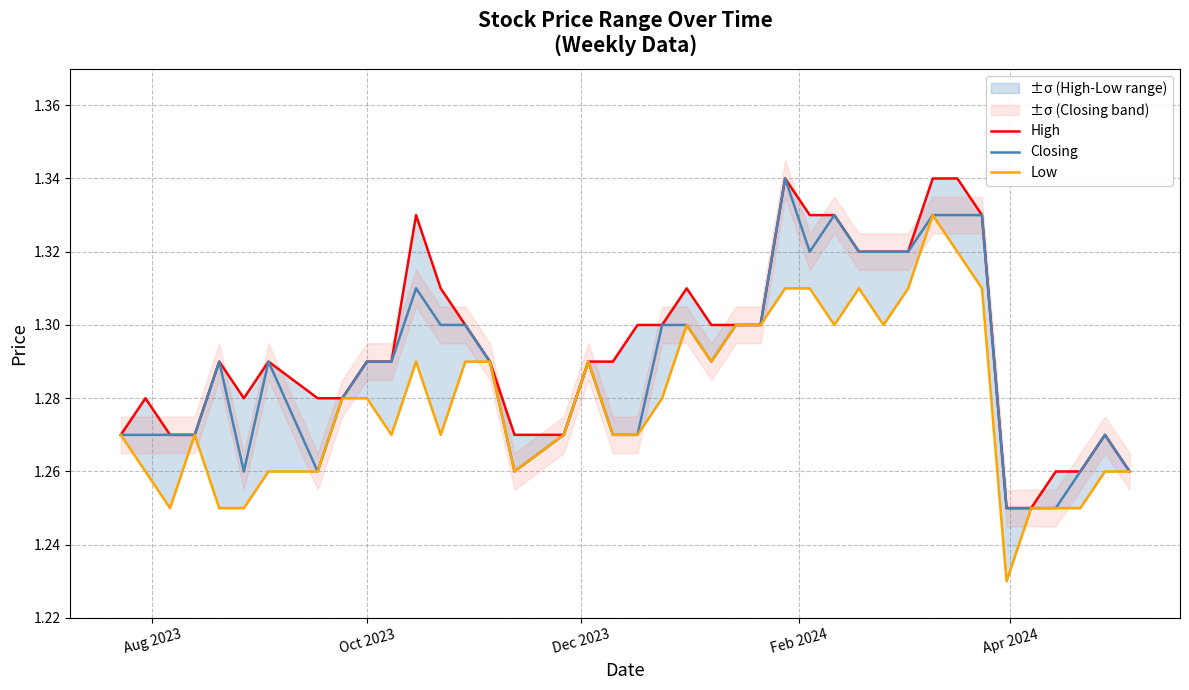

Count the number of data series in this chart.

3